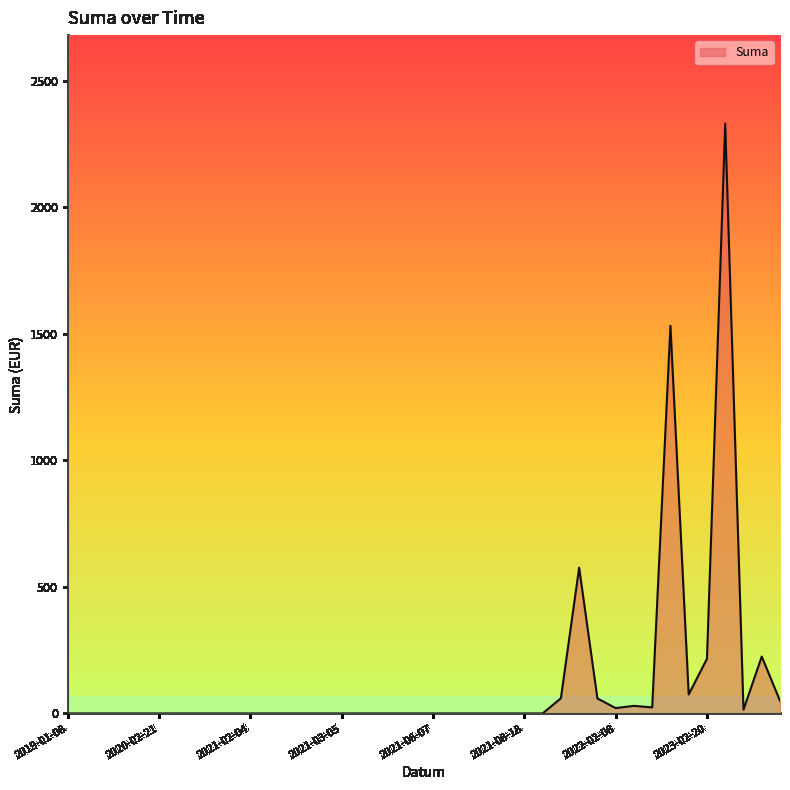

What is the difference between the maximum and minimum values?

2330.9